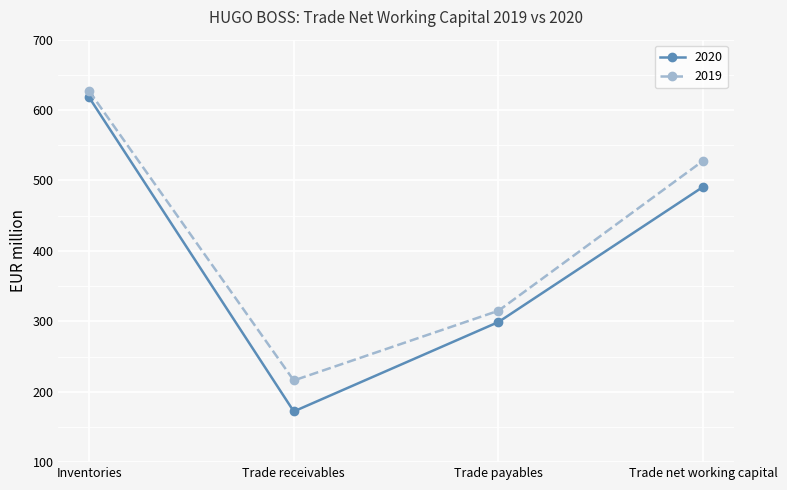

True or false: 2020 and 2019 intersect in this chart.

False